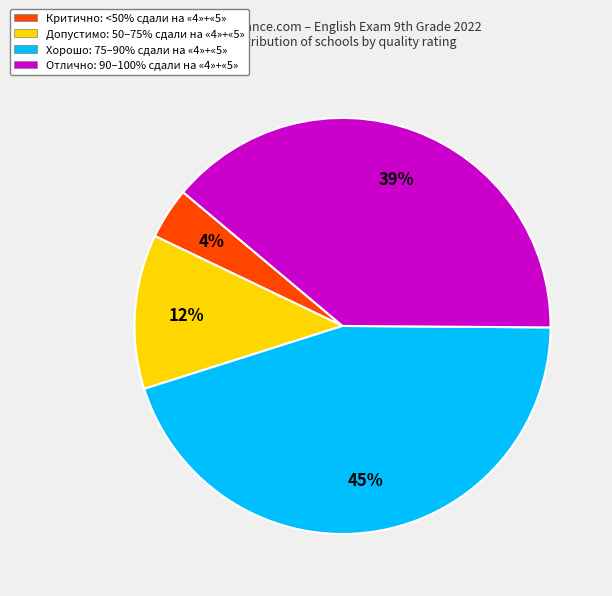

Do Хорошо: 75–90% сдали на «4»+«5» and Критично: <50% сдали на «4»+«5» together represent more than half of the pie?

No